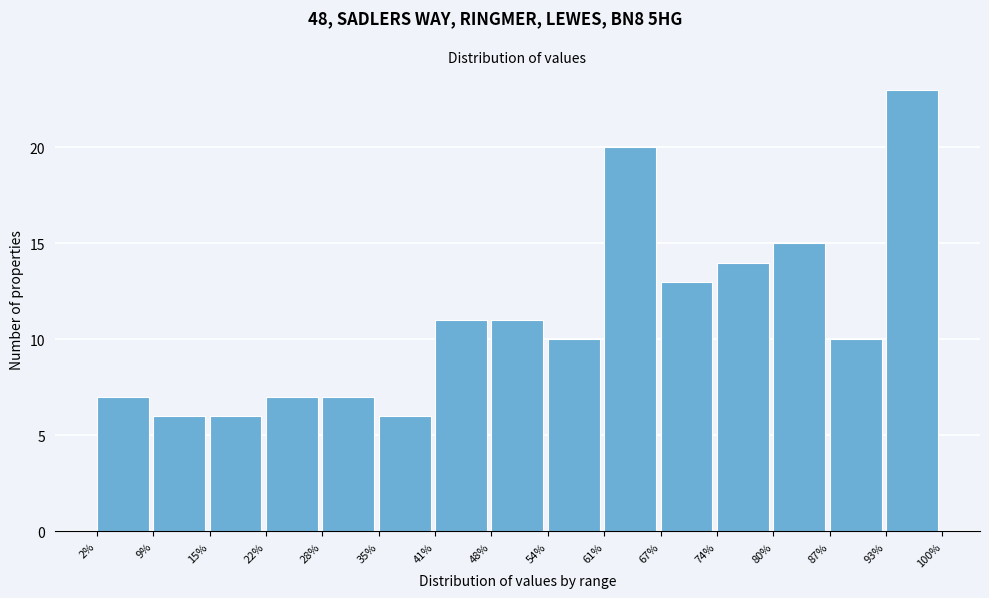

Reading left to right, transcribe this chart: for each bar, give the range it covers on the x-axis and its height. The values are not printed on the chart, so give them approximately, as read against the axis.

2% to 9%: 7
9% to 15%: 6
15% to 22%: 6
22% to 28%: 7
28% to 35%: 7
35% to 41%: 6
41% to 48%: 11
48% to 54%: 11
54% to 61%: 10
61% to 67%: 20
67% to 74%: 13
74% to 80%: 14
80% to 87%: 15
87% to 93%: 10
93% to 100%: 23